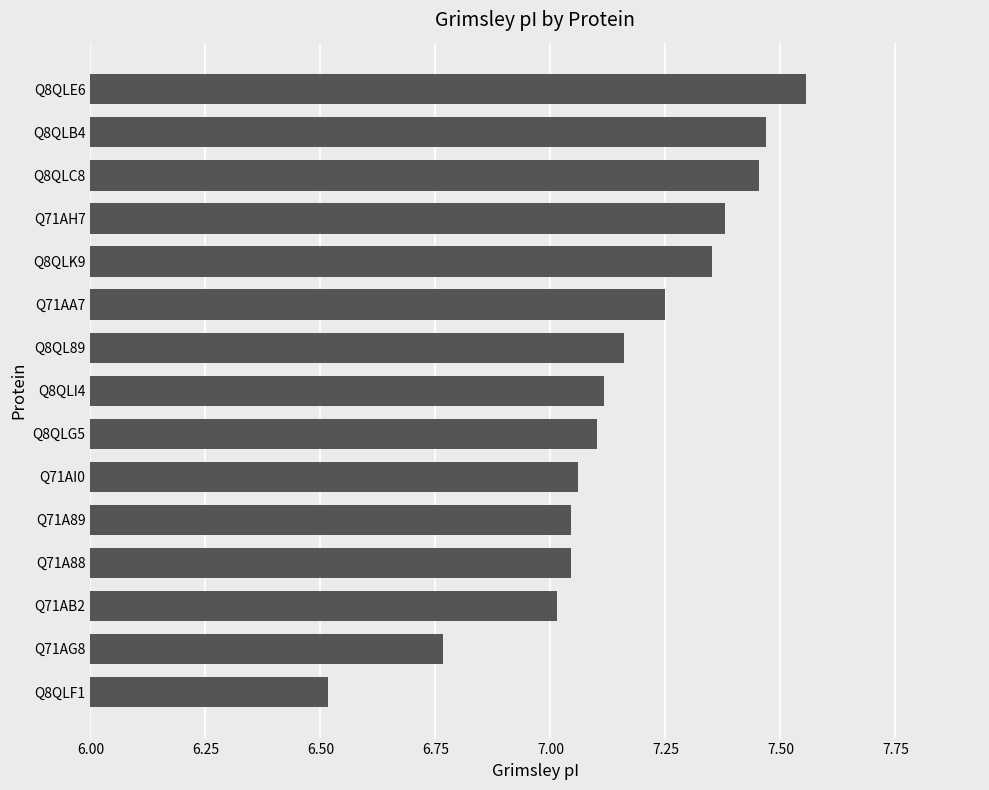

The value at Q71A88 is 3.0. True or false?

False